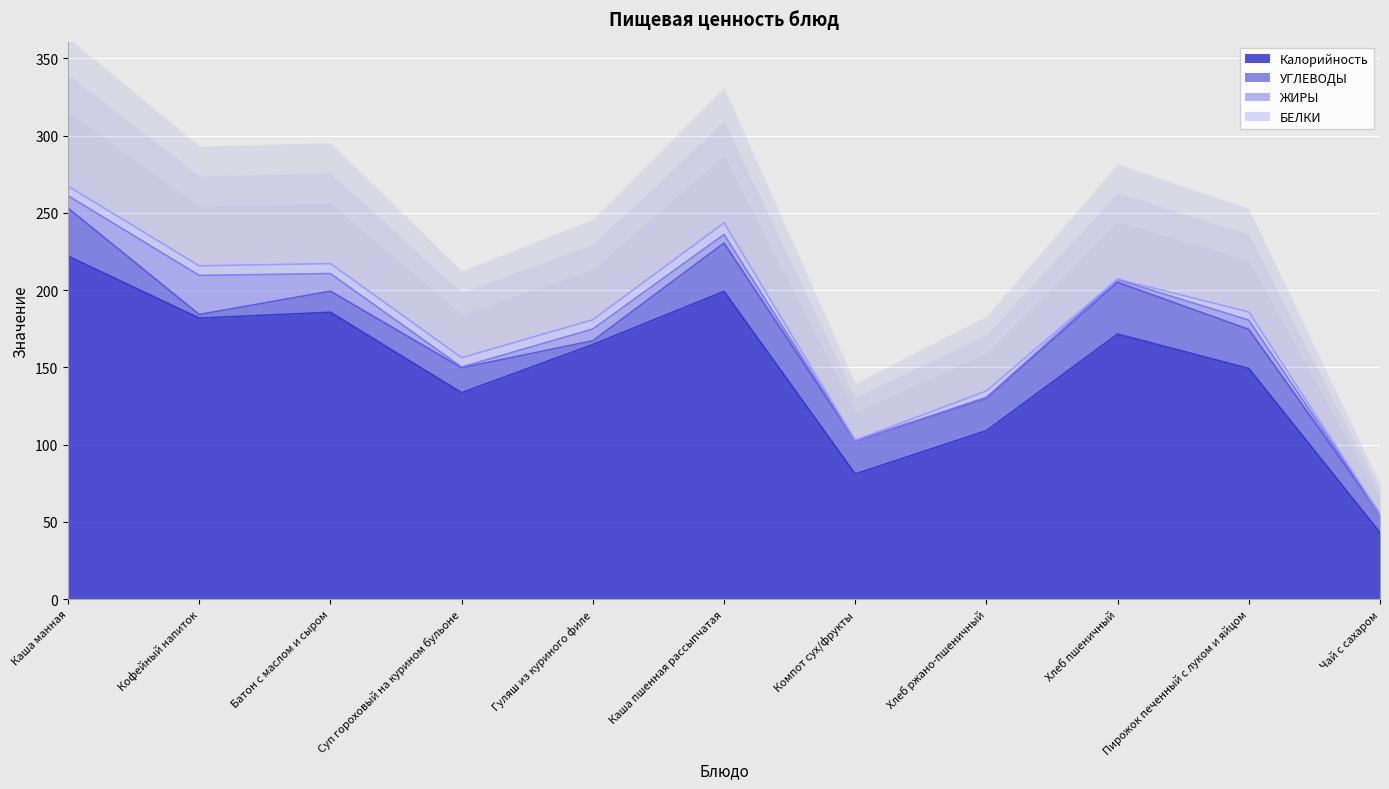

True or false: Калорийность has a value of 176.2 at Суп гороховый на курином бульоне.

False